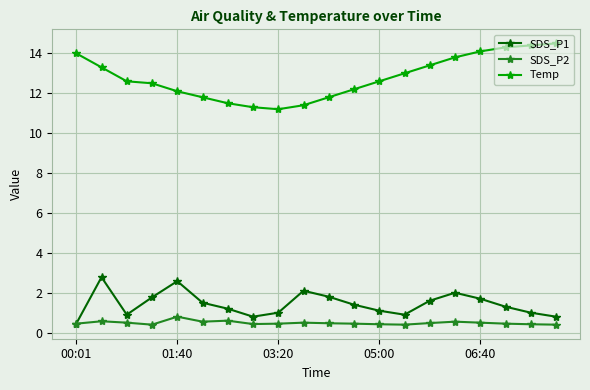

Which series has the widest spread of values?

Temp